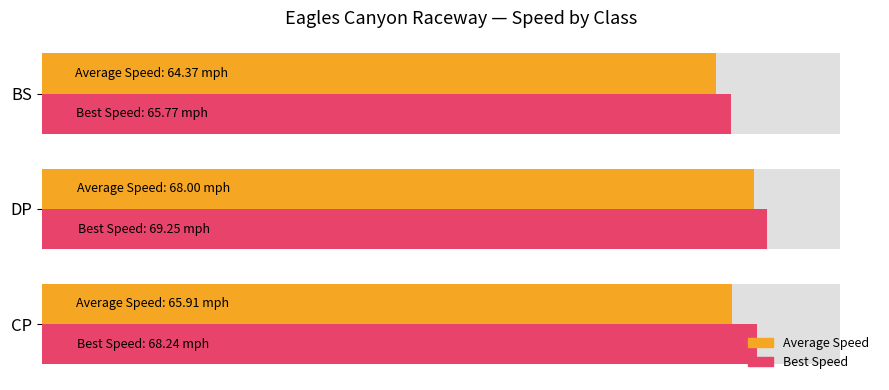

What is the value of the Best Speed bar at the 2nd from the left?

69.2